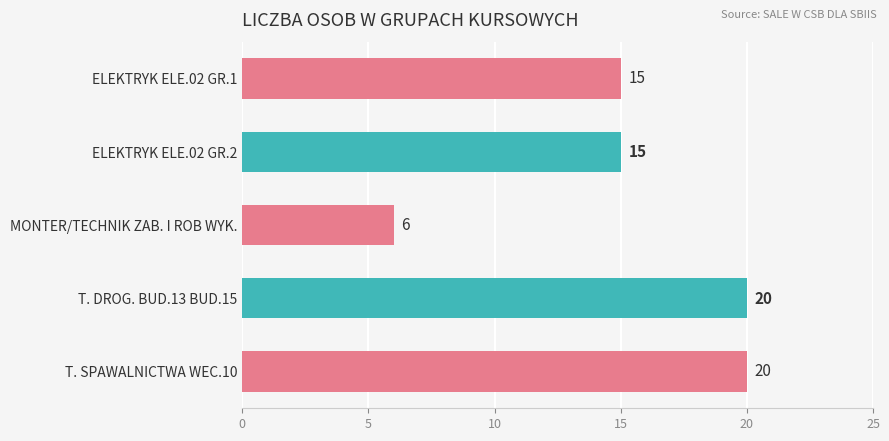

Does the chart contain stacked bars?

No